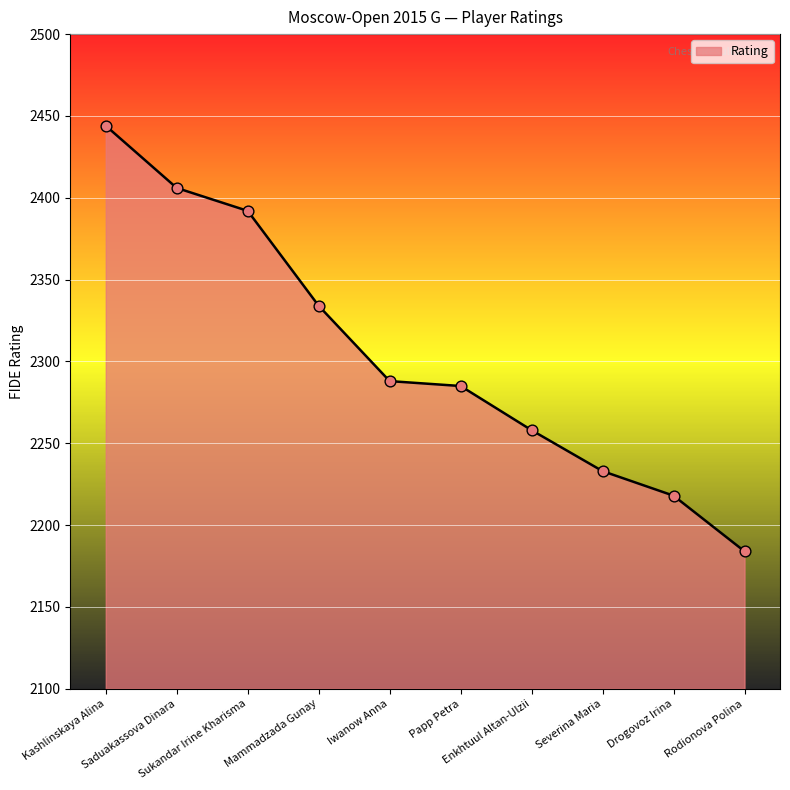

What is the change in value from Mammadzada Gunay to Iwanow Anna?

-46